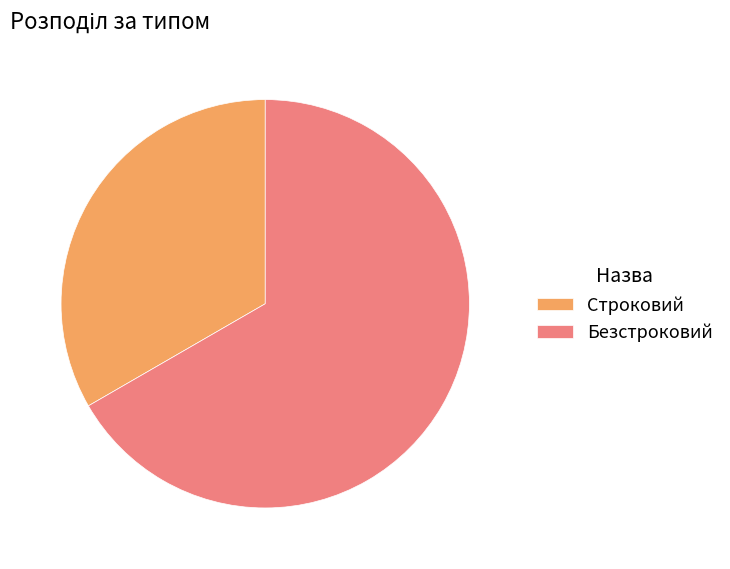

What is the smallest slice in the pie chart?

Строковий